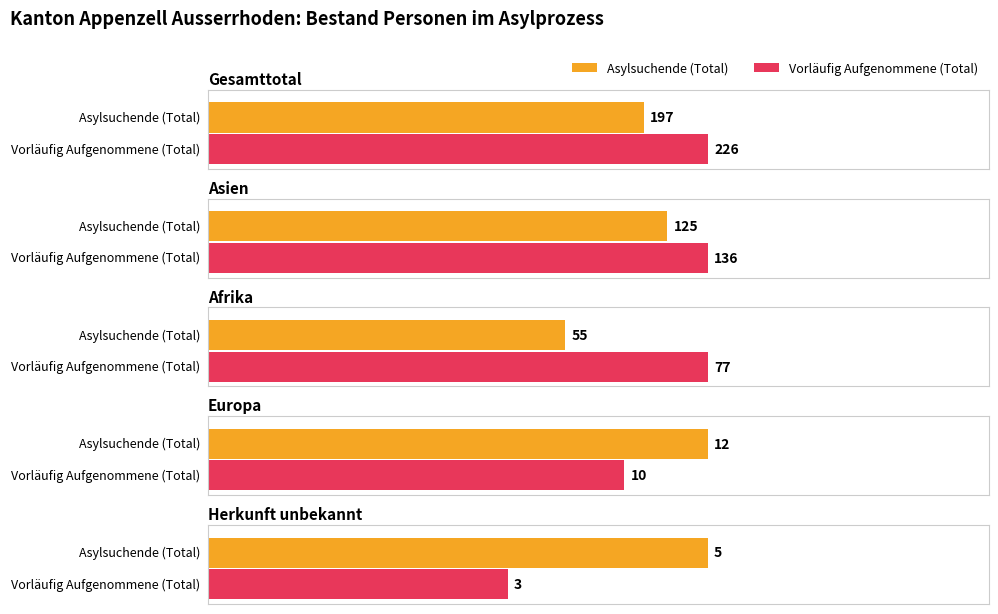

What is the total value across all series at Europa?

22